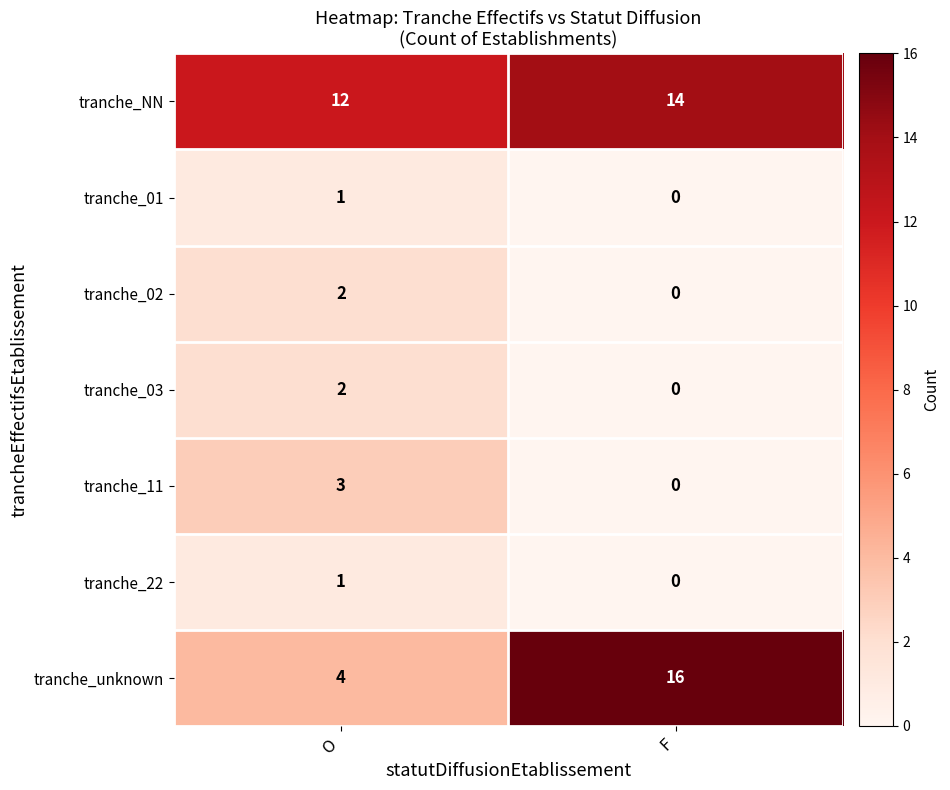

Count the number of categories in the chart.

2